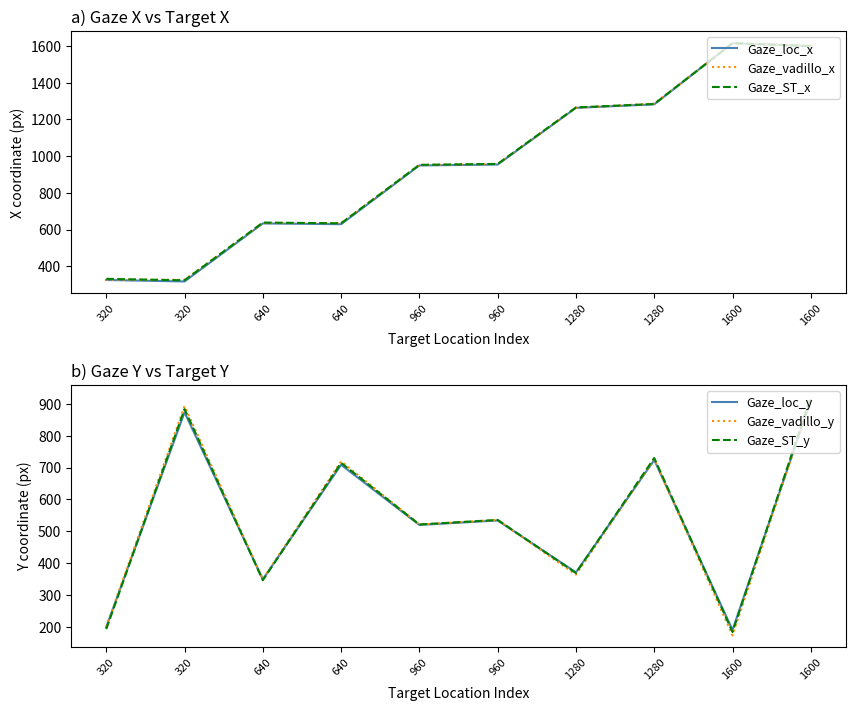

Reading left to right, list all the values displayed in this chart.

Gaze_loc_x: 325.0	317.0	633.0	629.0	949.0	954.0	1263.0	1282.0	1615.0	1599.0
Gaze_vadillo_x: 326.2	326.1	635.0	635.2	951.9	957.1	1263.2	1286.2	1611.9	1604.3
Gaze_ST_x: 331.3	323.3	637.9	633.9	952.4	957.4	1265.0	1283.9	1615.4	1599.5
Gaze_loc_y: 199.0	874.0	349.0	709.0	520.0	534.0	371.0	724.0	190.0	911.0
Gaze_vadillo_y: 200.0	893.6	349.9	719.8	521.2	535.5	363.9	726.3	173.1	914.0
Gaze_ST_y: 192.6	884.1	346.3	715.1	521.5	535.8	368.8	730.4	183.4	922.0